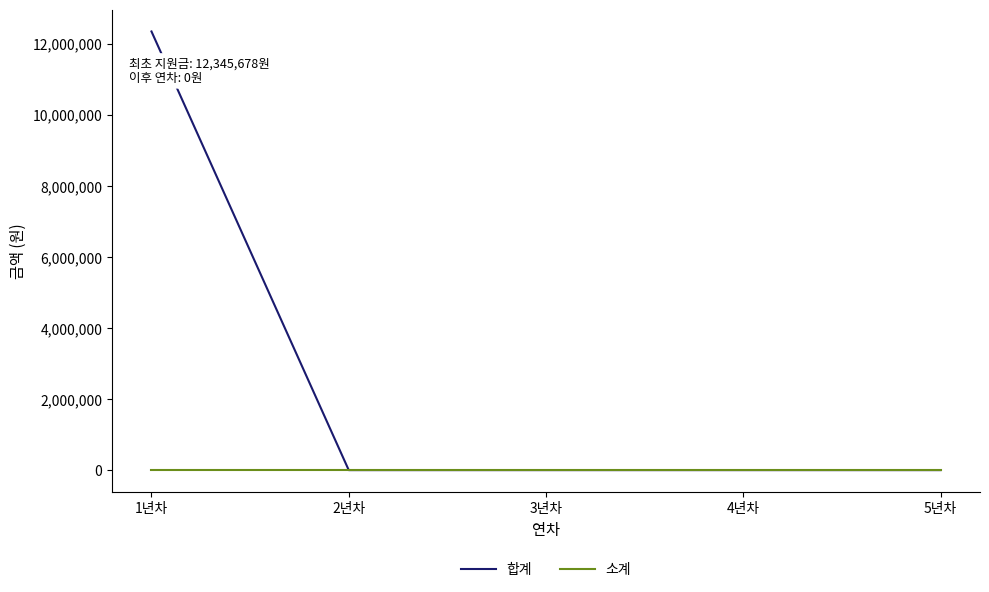

Which category has the highest value across all series?

1년차